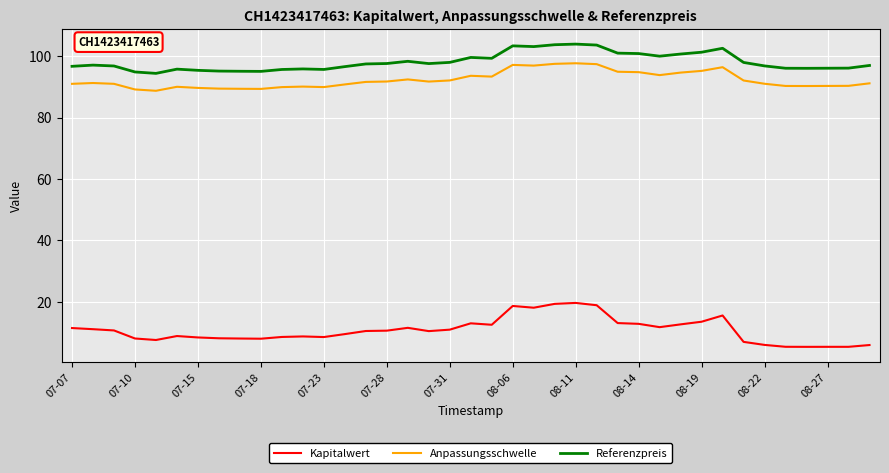

What is the difference between the maximum and minimum values in the Anpassungsschwelle series?

9.0